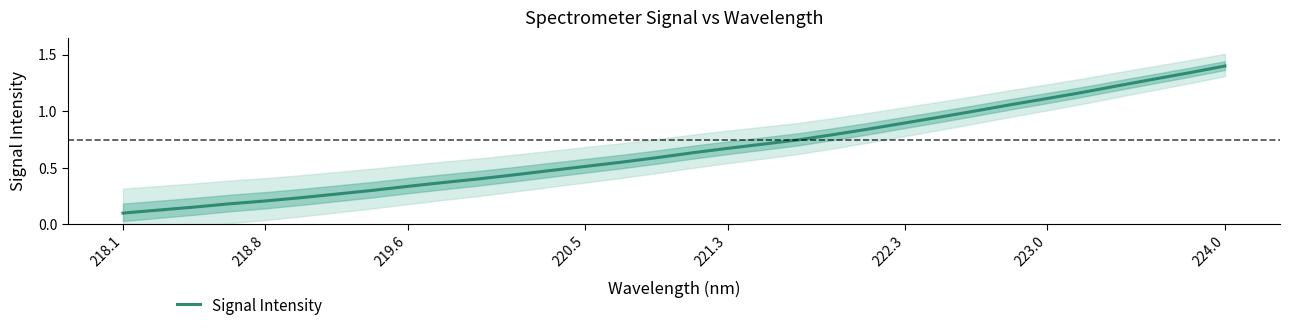

What is the sum of all values?

21.1